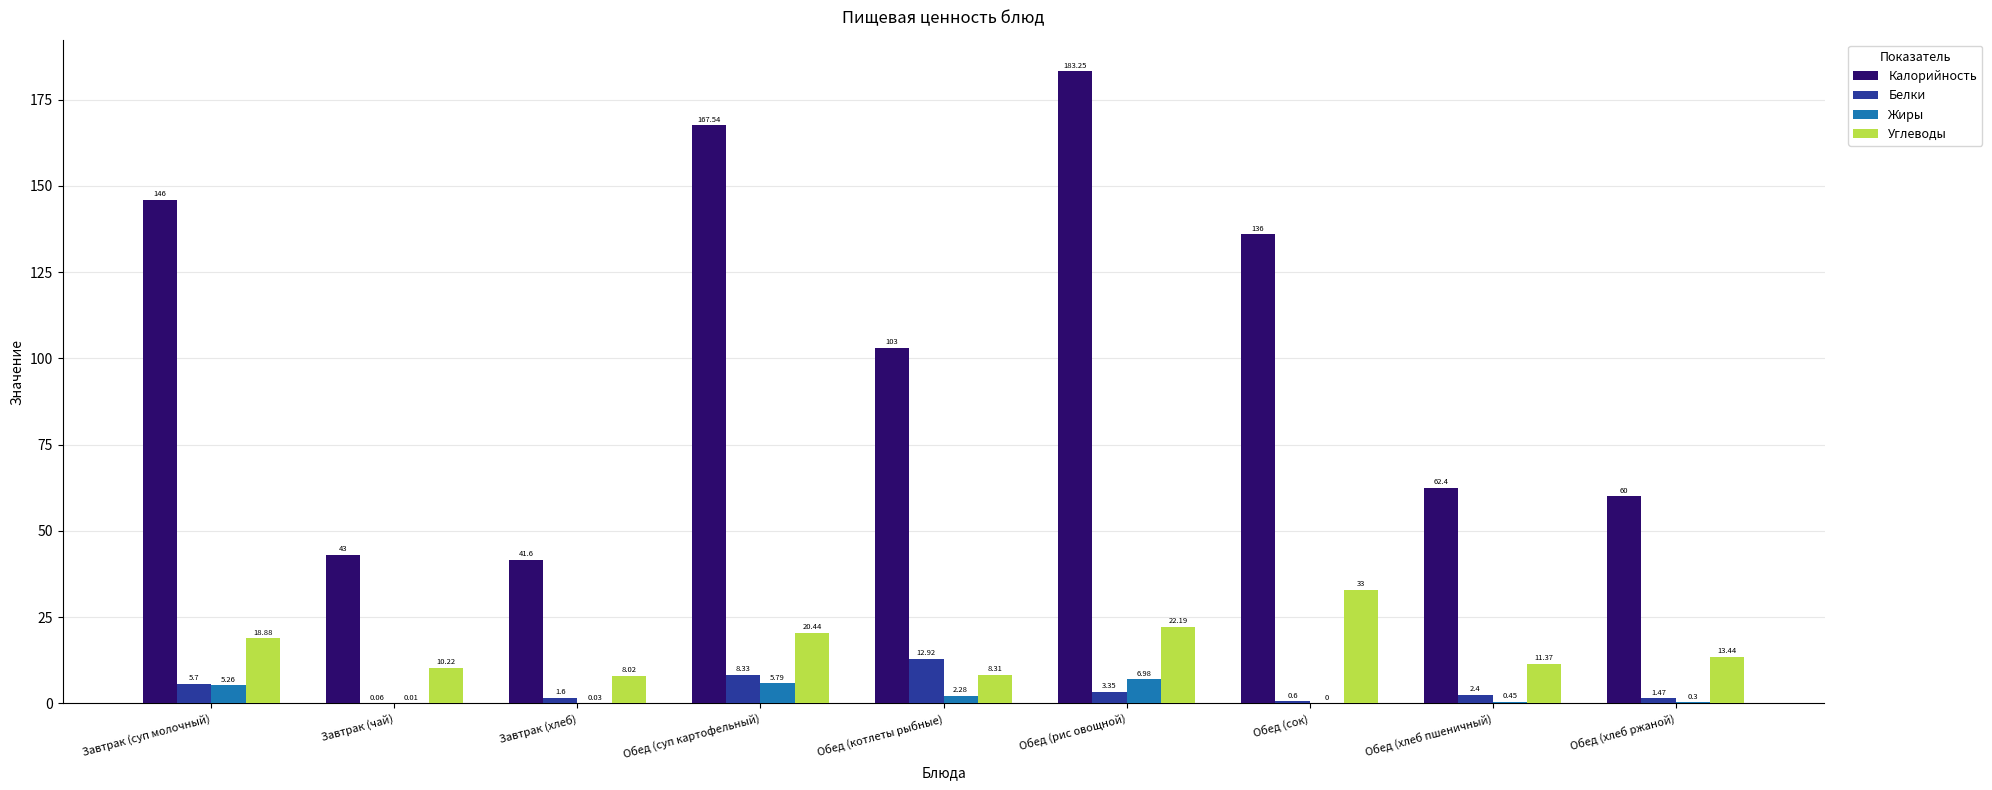

What are all the series names shown in the legend?

Калорийность, Белки, Жиры, Углеводы